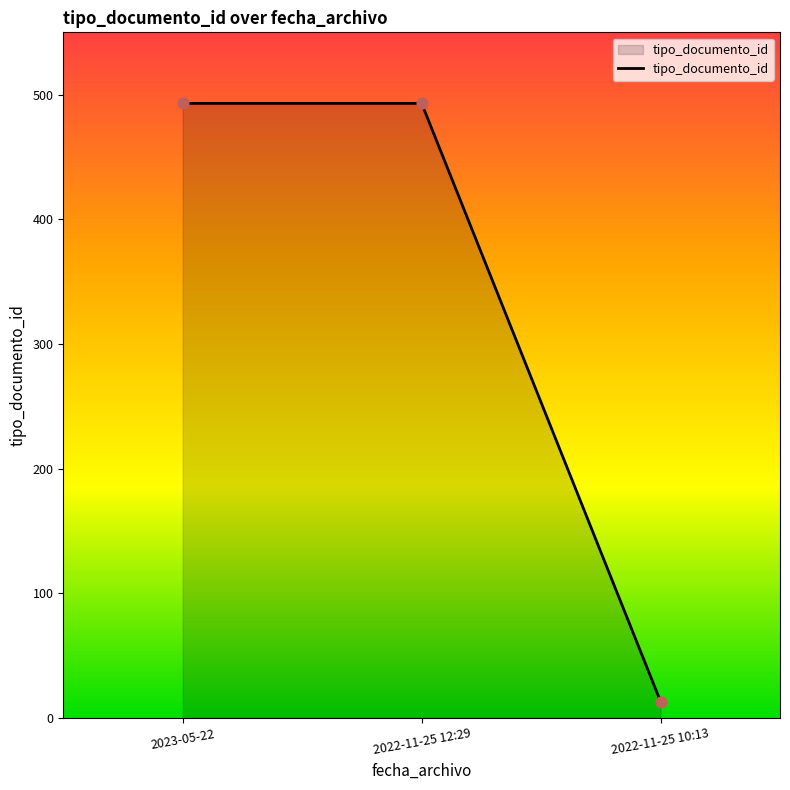

What is the change in value from 2022-11-25 12:29 to 2022-11-25 10:13?

-480